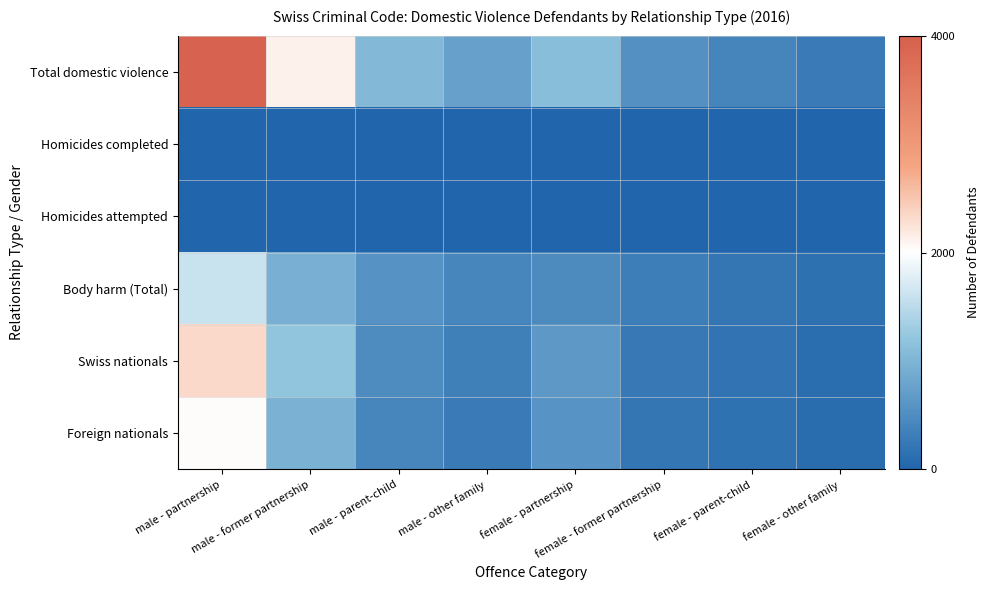

How many categories are shown in the chart?

8